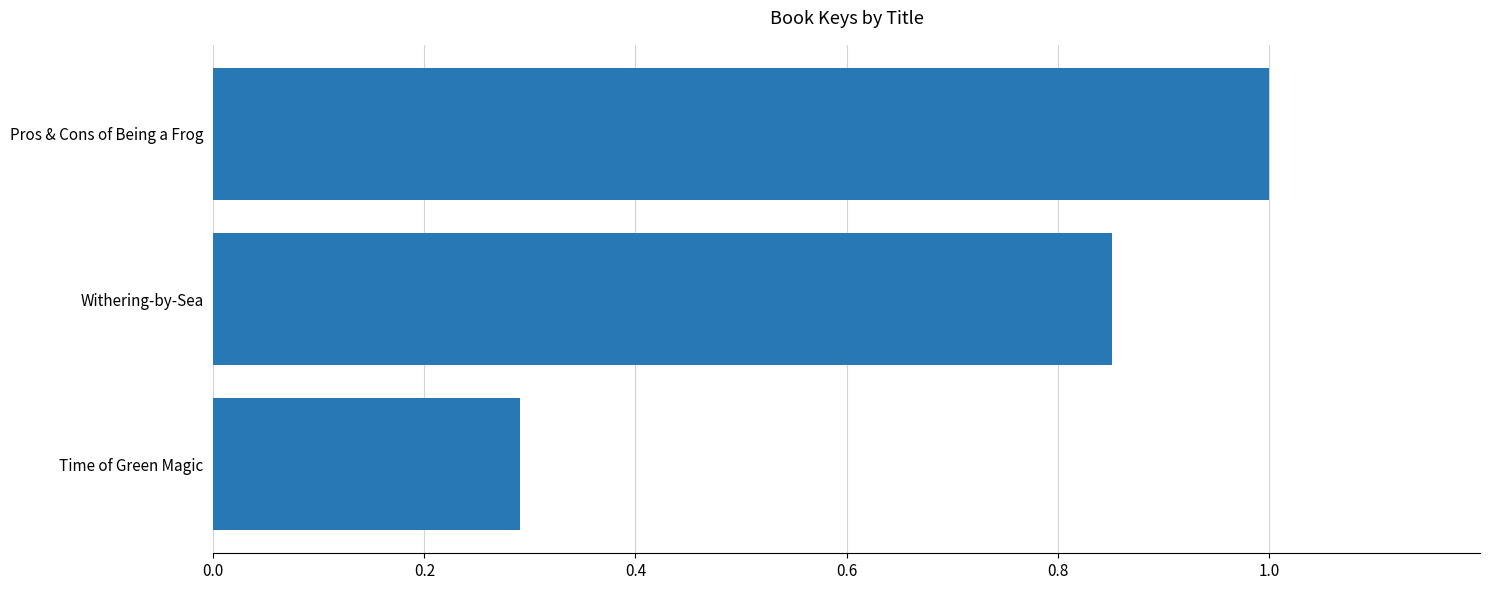

Read the value at Time of Green Magic.

0.3